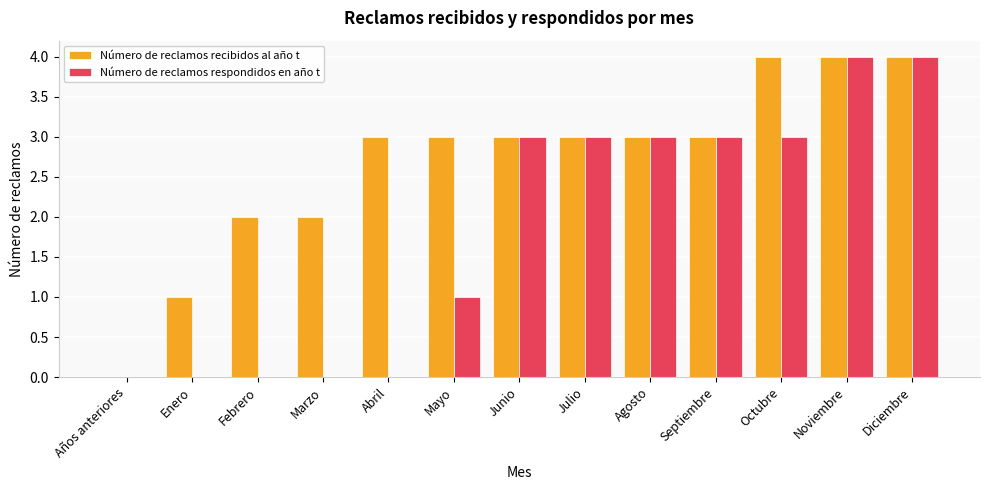

Is the value of Número de reclamos respondidos en año t at Julio greater than the value of Número de reclamos recibidos al año t at Octubre?

No